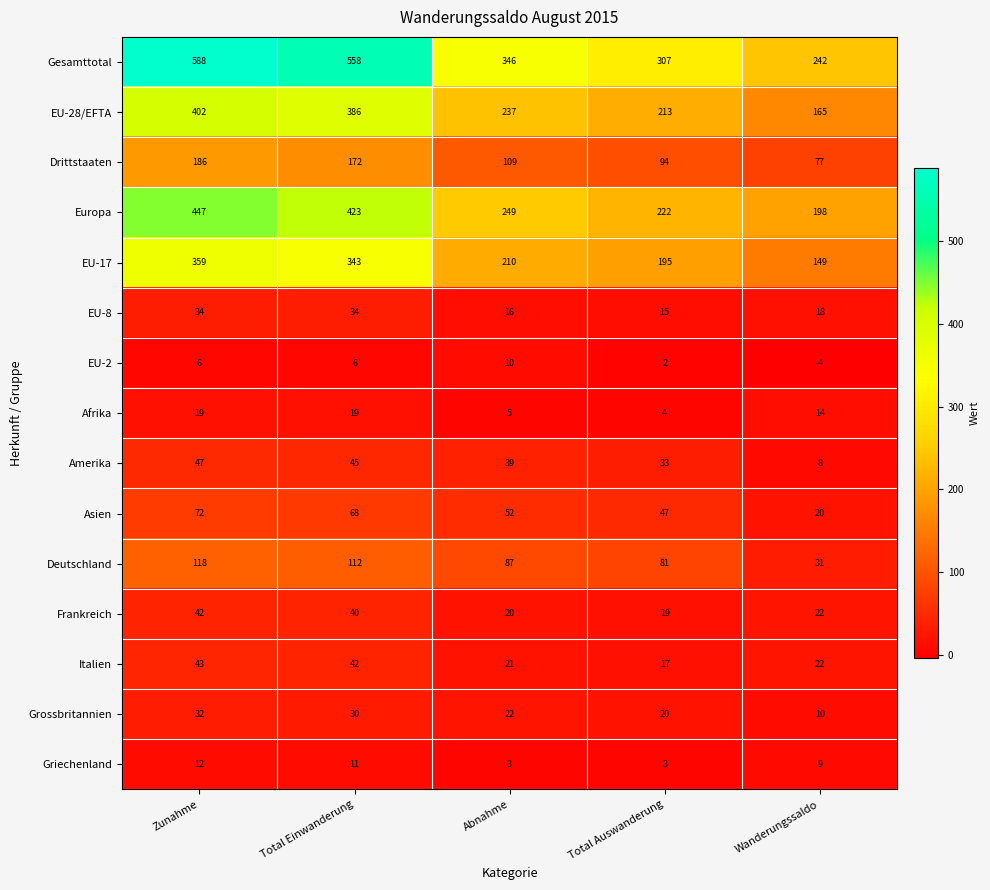

Which series has the widest spread of values?

Gesamttotal